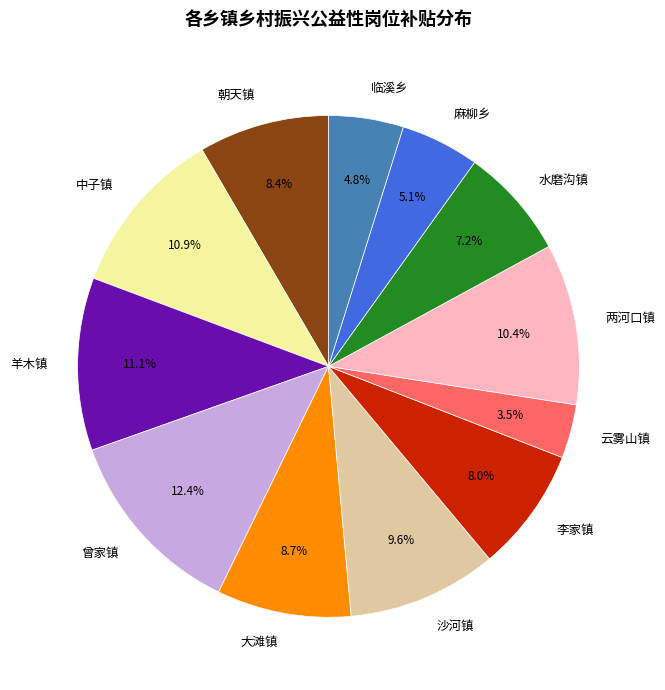

What is the total percentage of 大滩镇 and 沙河镇?

18.3%